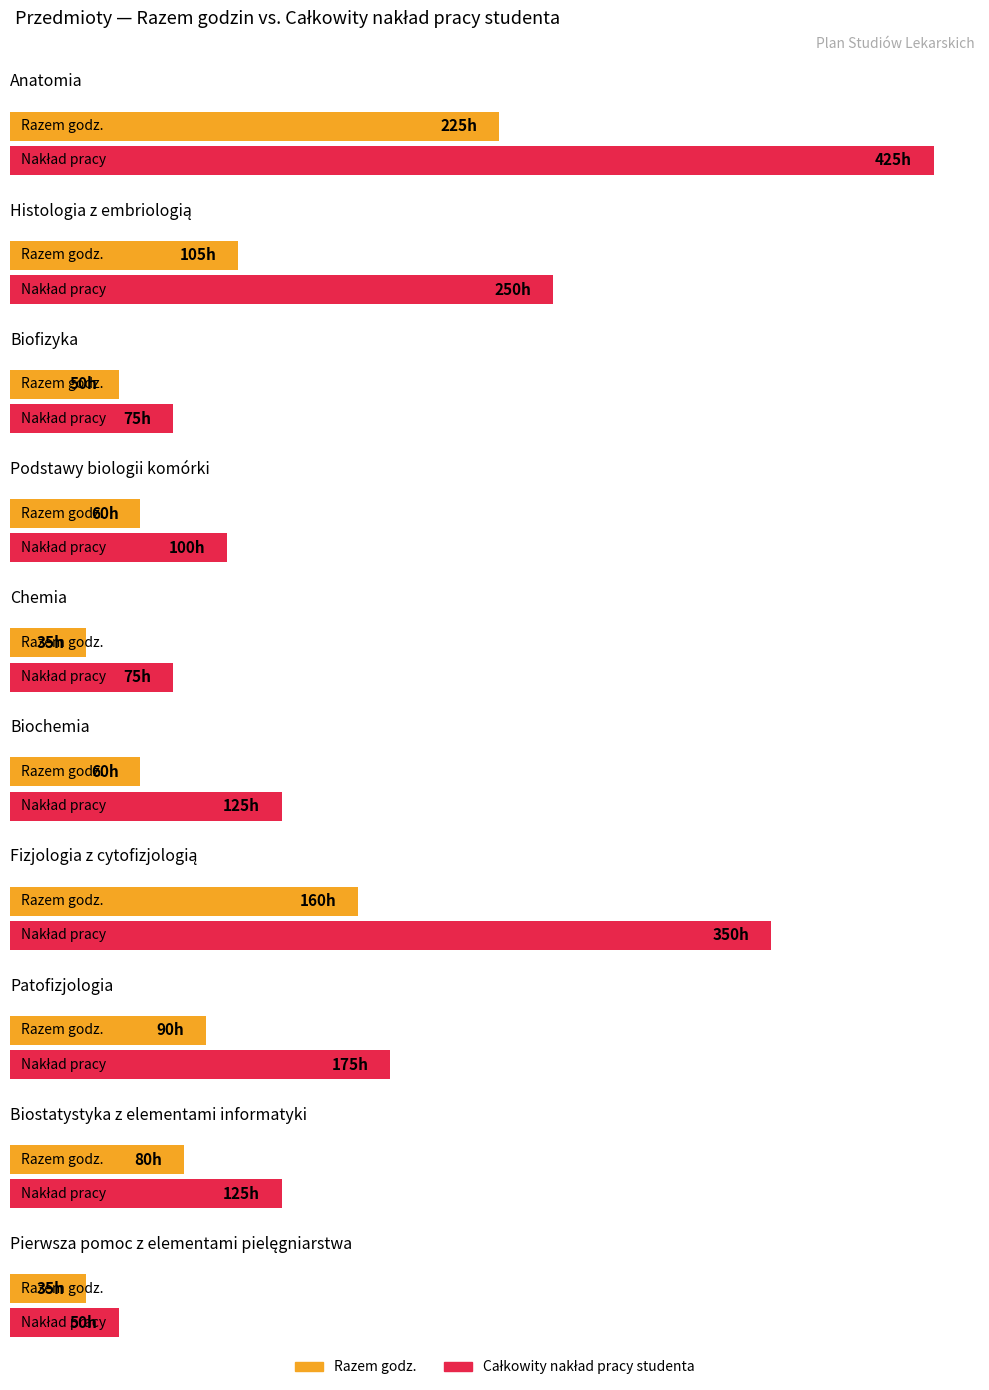

What is the difference between the maximum and minimum values in the Całkowity nakład pracy studenta series?

375